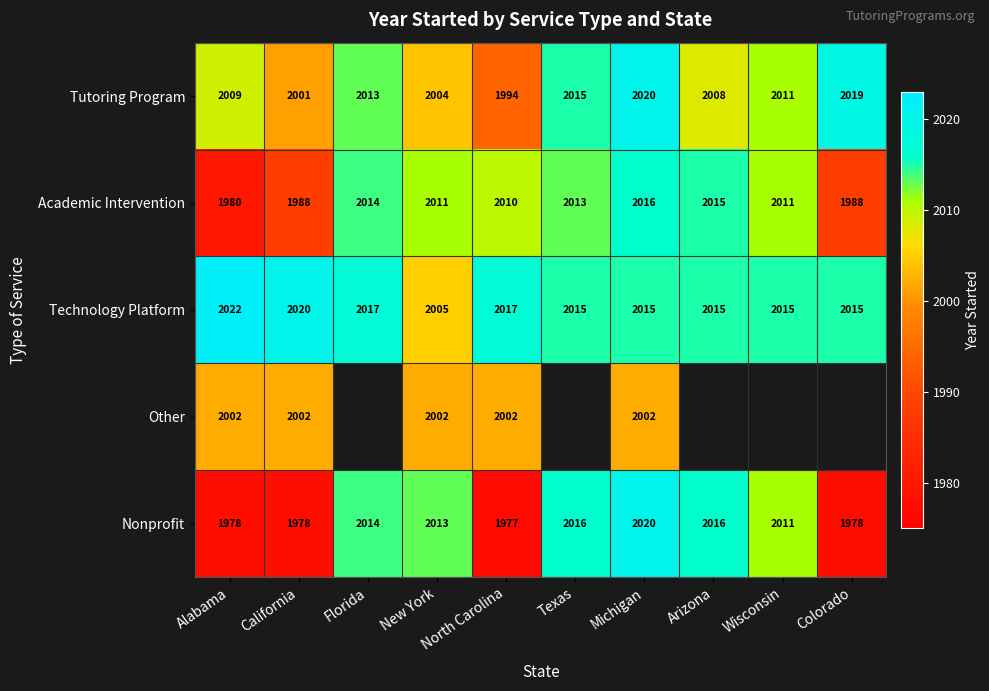

At which label does Tutoring Program first exceed 2011?

Florida